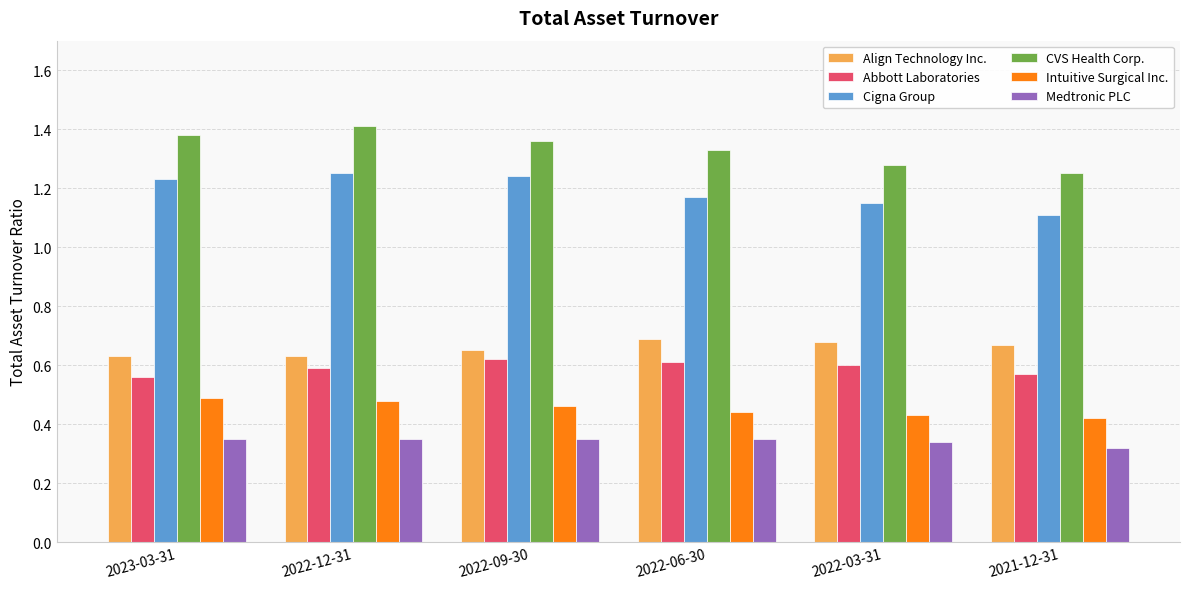

How many bars are there in total?

36